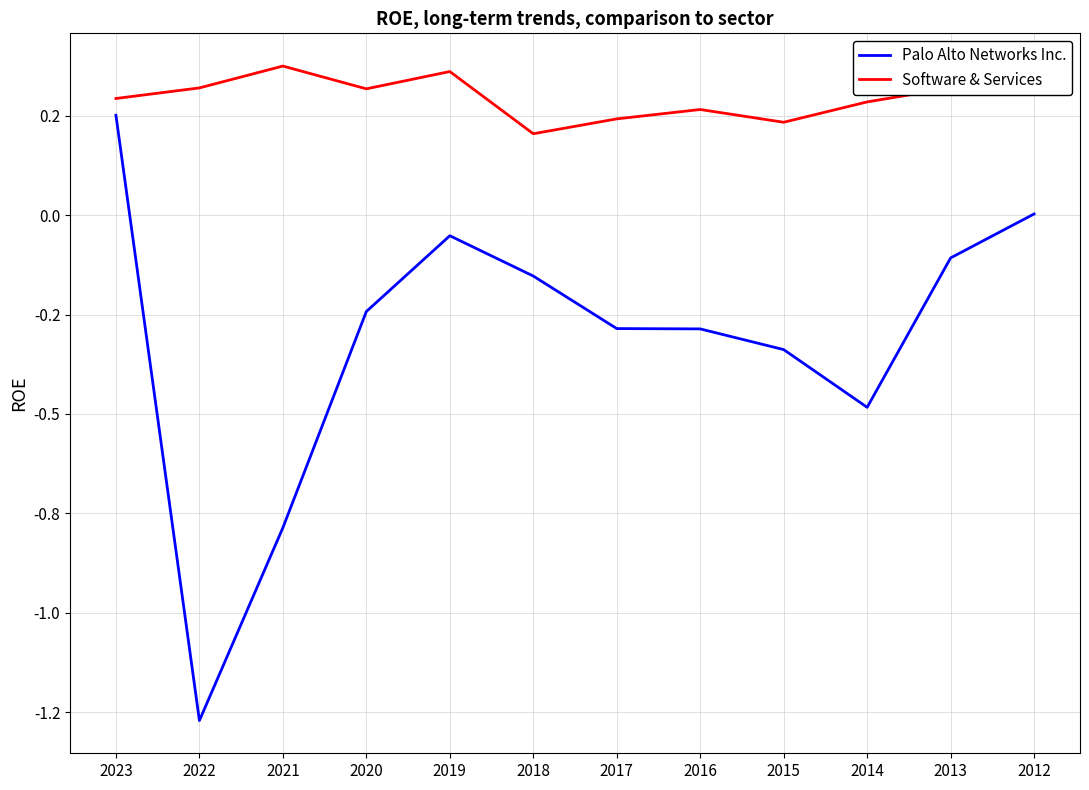

At which category is the sum across all series the highest?

2023